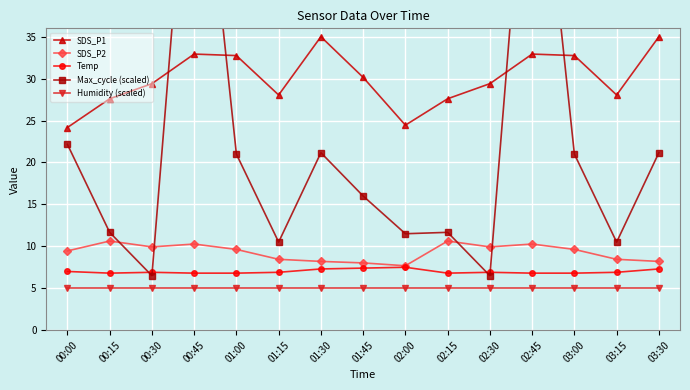

Reading left to right, list all the values displayed in this chart.

SDS_P1: 24.2	27.6	29.4	32.9	32.8	28.1	35.0	30.1	24.4	27.6	29.4	32.9	32.8	28.1	35.0
SDS_P2: 9.4	10.6	9.9	10.3	9.6	8.4	8.2	8.0	7.7	10.6	9.9	10.3	9.6	8.4	8.2
Temp: 7.0	6.8	6.9	6.8	6.8	6.9	7.3	7.4	7.5	6.8	6.9	6.8	6.8	6.9	7.3
Max_cycle (scaled): 22.2	11.7	6.5	68.7	21.0	10.5	21.2	16.0	11.5	11.7	6.5	68.7	21.0	10.5	21.2
Humidity (scaled): 5.0	5.0	5.0	5.0	5.0	5.0	5.0	5.0	5.0	5.0	5.0	5.0	5.0	5.0	5.0